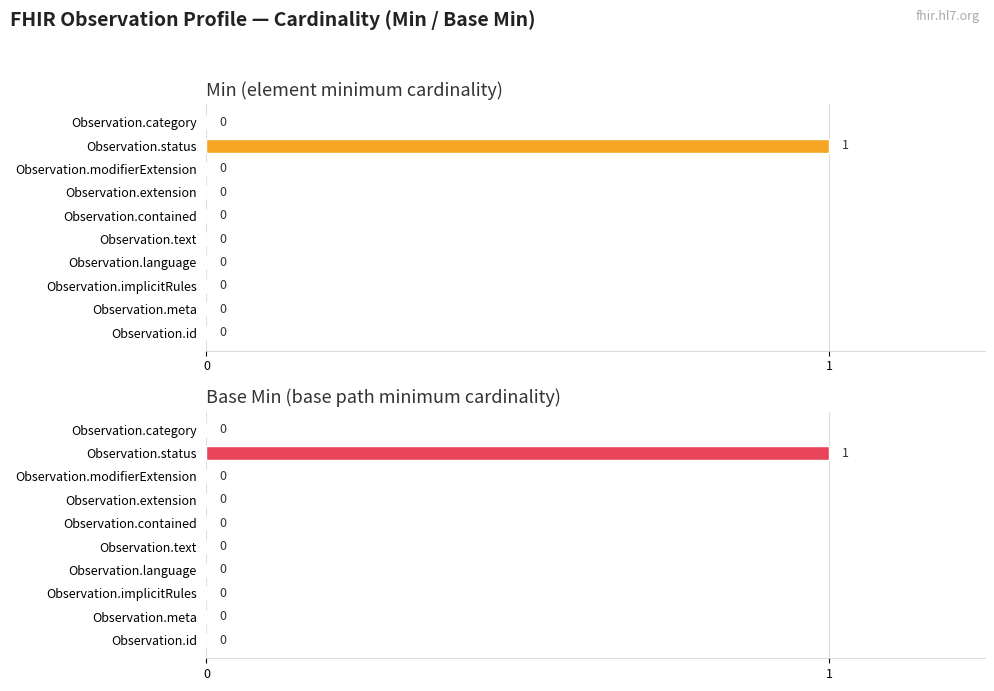

At how many categories does at least one series exceed 0?

1